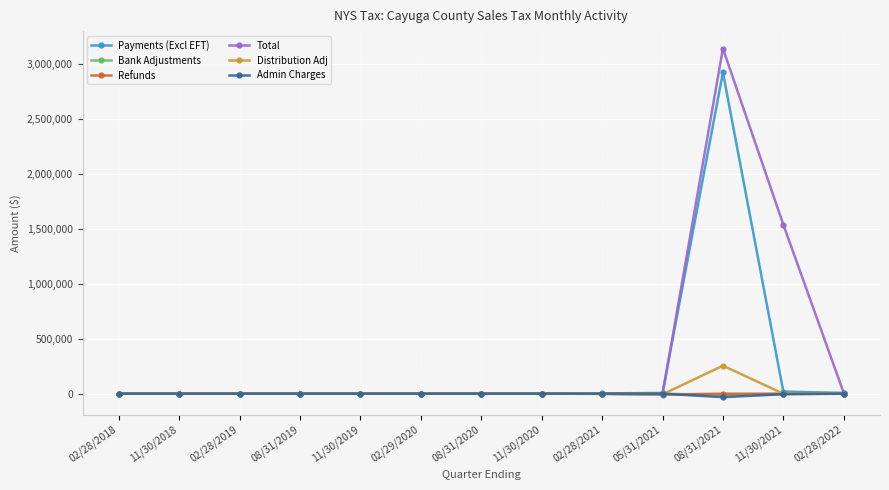

Where is Distribution Adj nearest to the value 124121?

08/31/2020